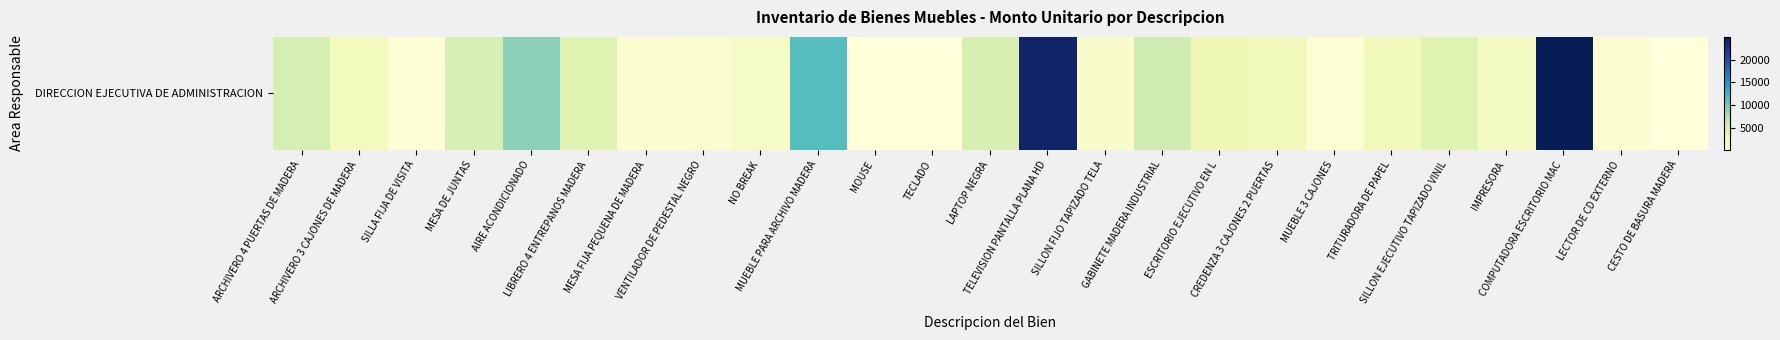

Which category has the lowest value across all series?

MOUSE